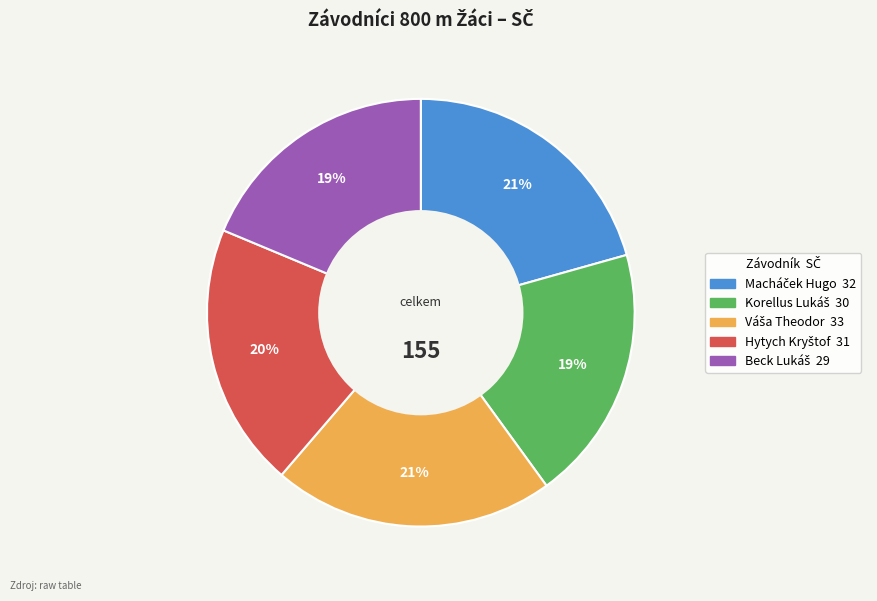

To the nearest percent, what is the average slice percentage?

20%